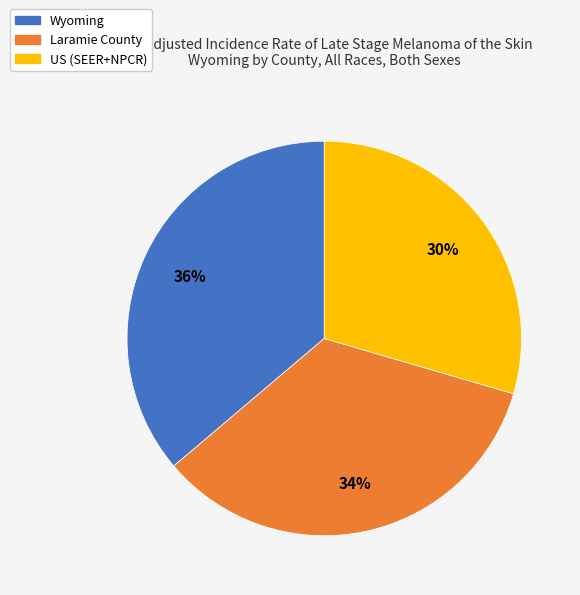

What percentage is the Laramie County slice, to the nearest percent?

34%